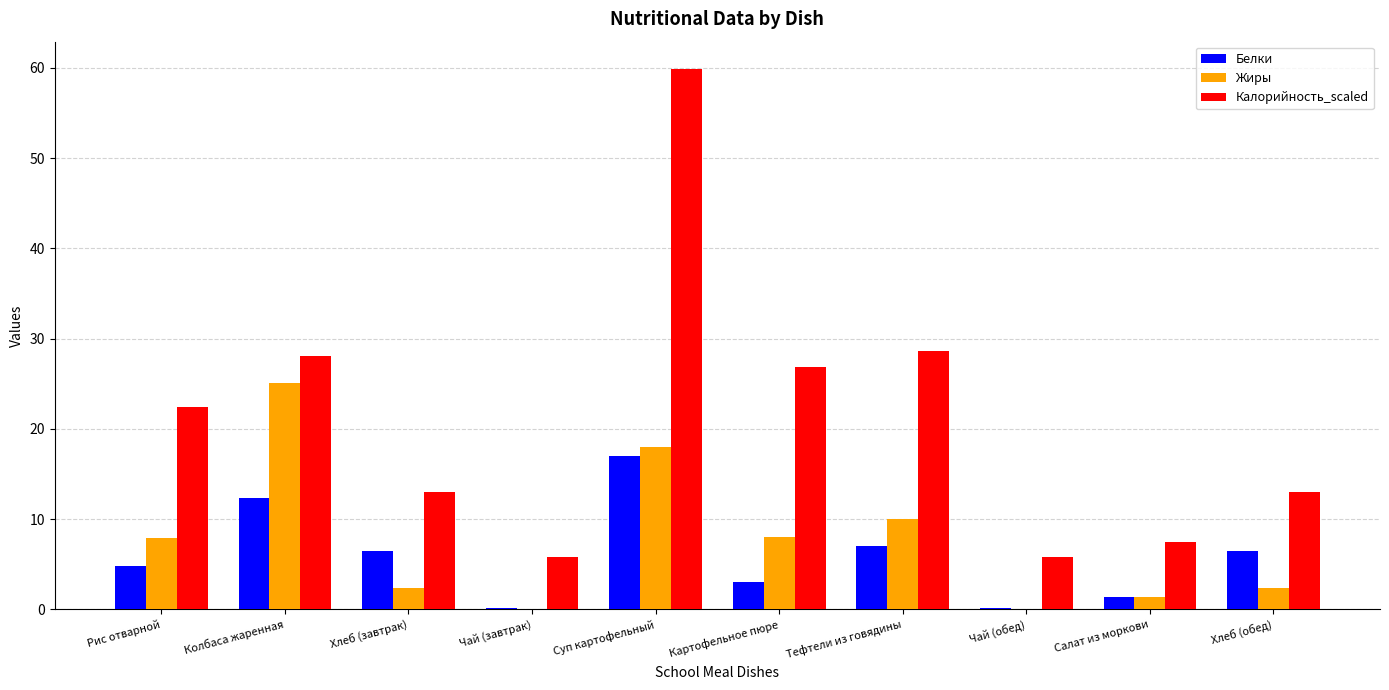

At which label is Калорийность_scaled closest to 32?

Тефтели из говядины